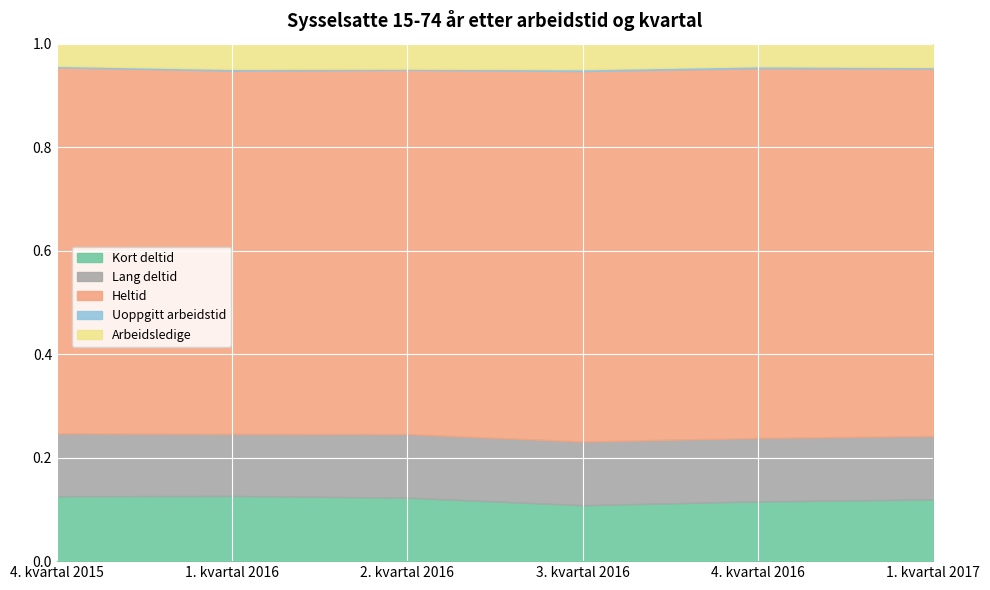

Between 1. kvartal 2017 and 4. kvartal 2015, which is larger?

4. kvartal 2015